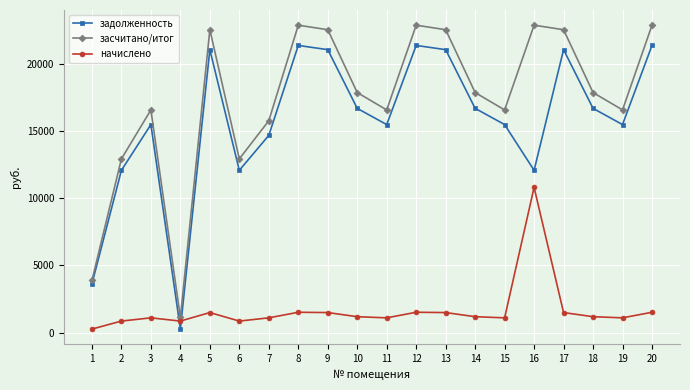

What is the difference between the second highest and second lowest values in the начислено series?

654.9